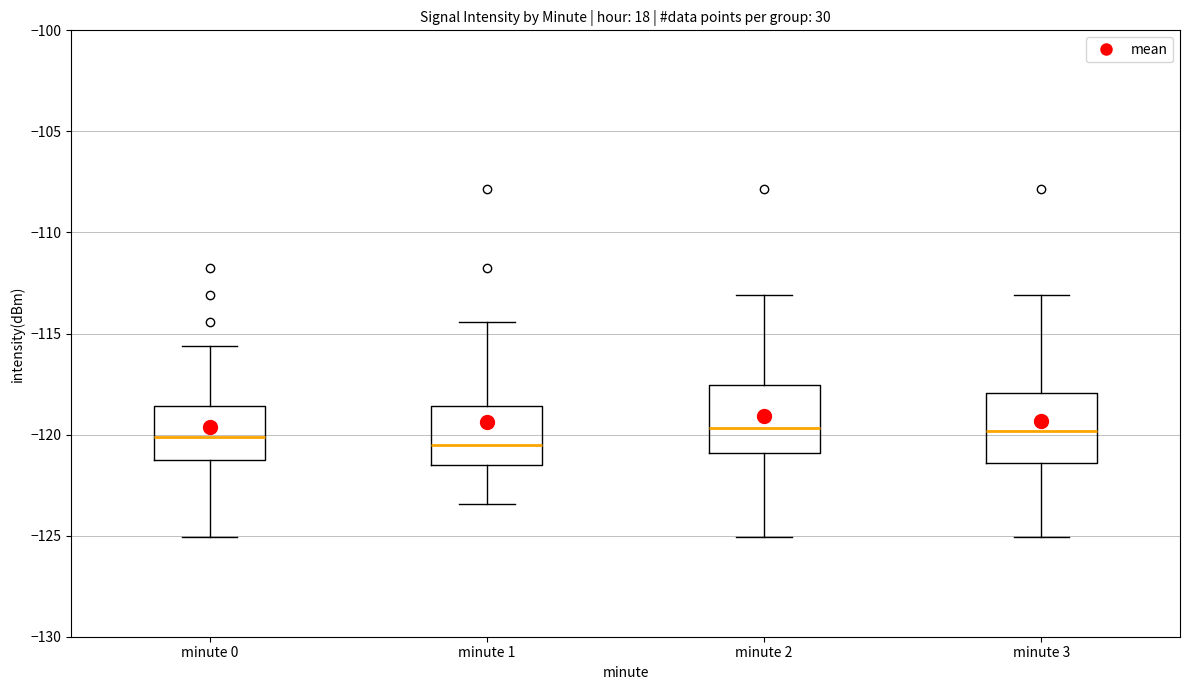

Reading left to right, transcribe this box plot: for each box, give where its median line is, the range the box spans, and where its two whiskers end, as read against the y-axis. The values are not printed on the chart, so give them approximately, as read against the axis.

minute 0: median -120.0, box -121.5 to -118.5, whiskers -125.0 to -115.5
minute 1: median -120.5, box -121.5 to -118.5, whiskers -123.5 to -114.5
minute 2: median -119.5, box -121.0 to -117.5, whiskers -125.0 to -113.0
minute 3: median -120.0, box -121.5 to -118.0, whiskers -125.0 to -113.0